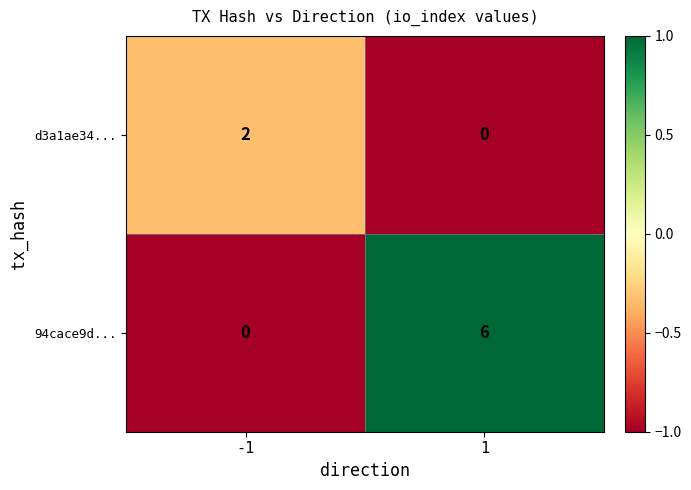

The 94cace9d... series shows 9 at 1. True or false?

False